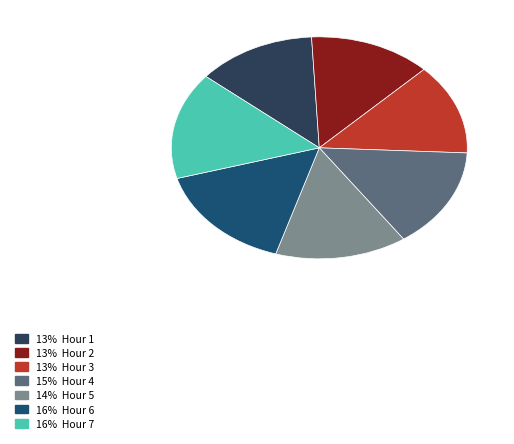

Is there a majority slice in this chart?

No